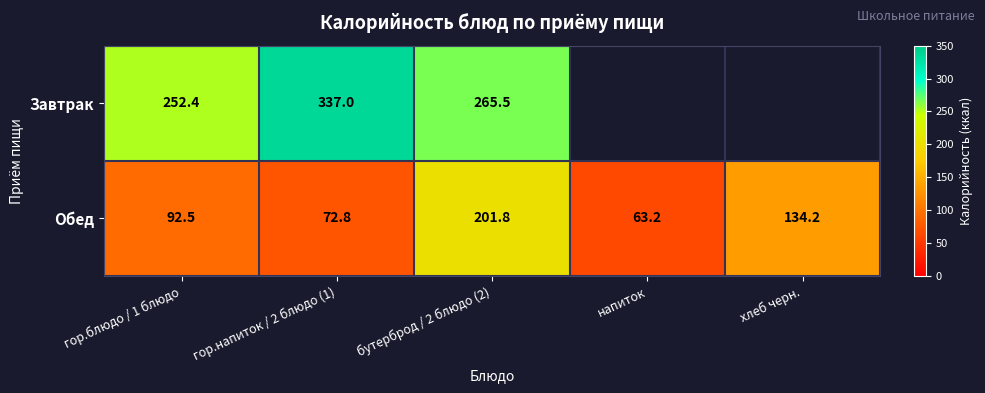

How many values in the Обед series exceed 92?

3